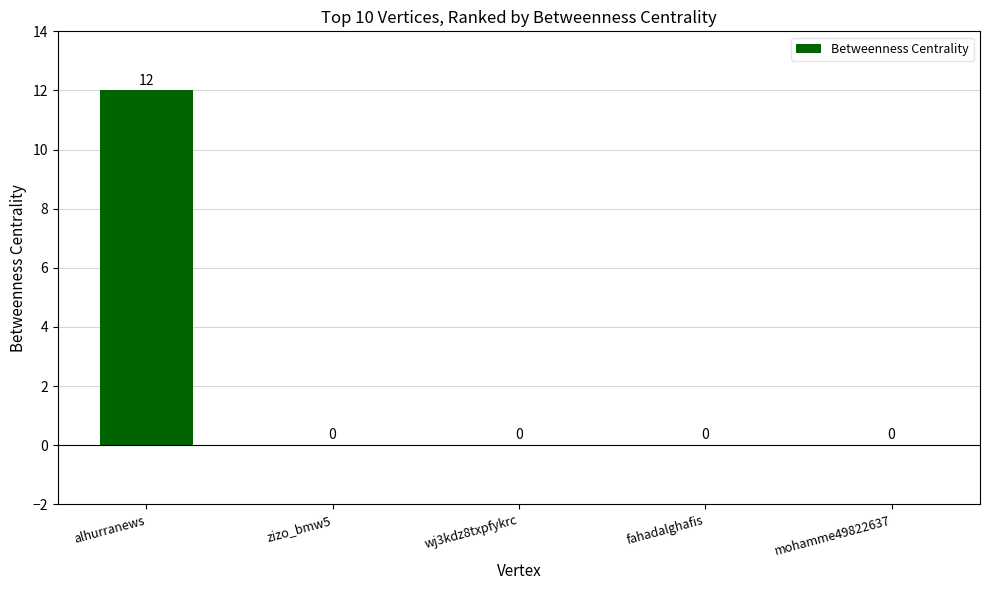

True or false: the data shows 0 at zizo_bmw5.

True